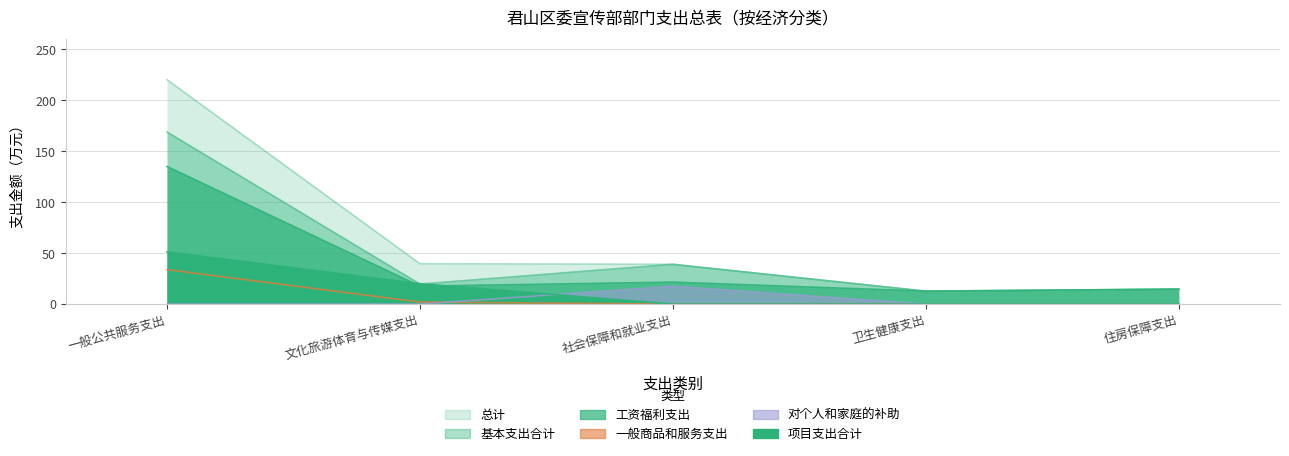

Rank the categories by 对个人和家庭的补助 value from highest to lowest.

社会保障和就业支出, 一般公共服务支出, 文化旅游体育与传媒支出, 卫生健康支出, 住房保障支出